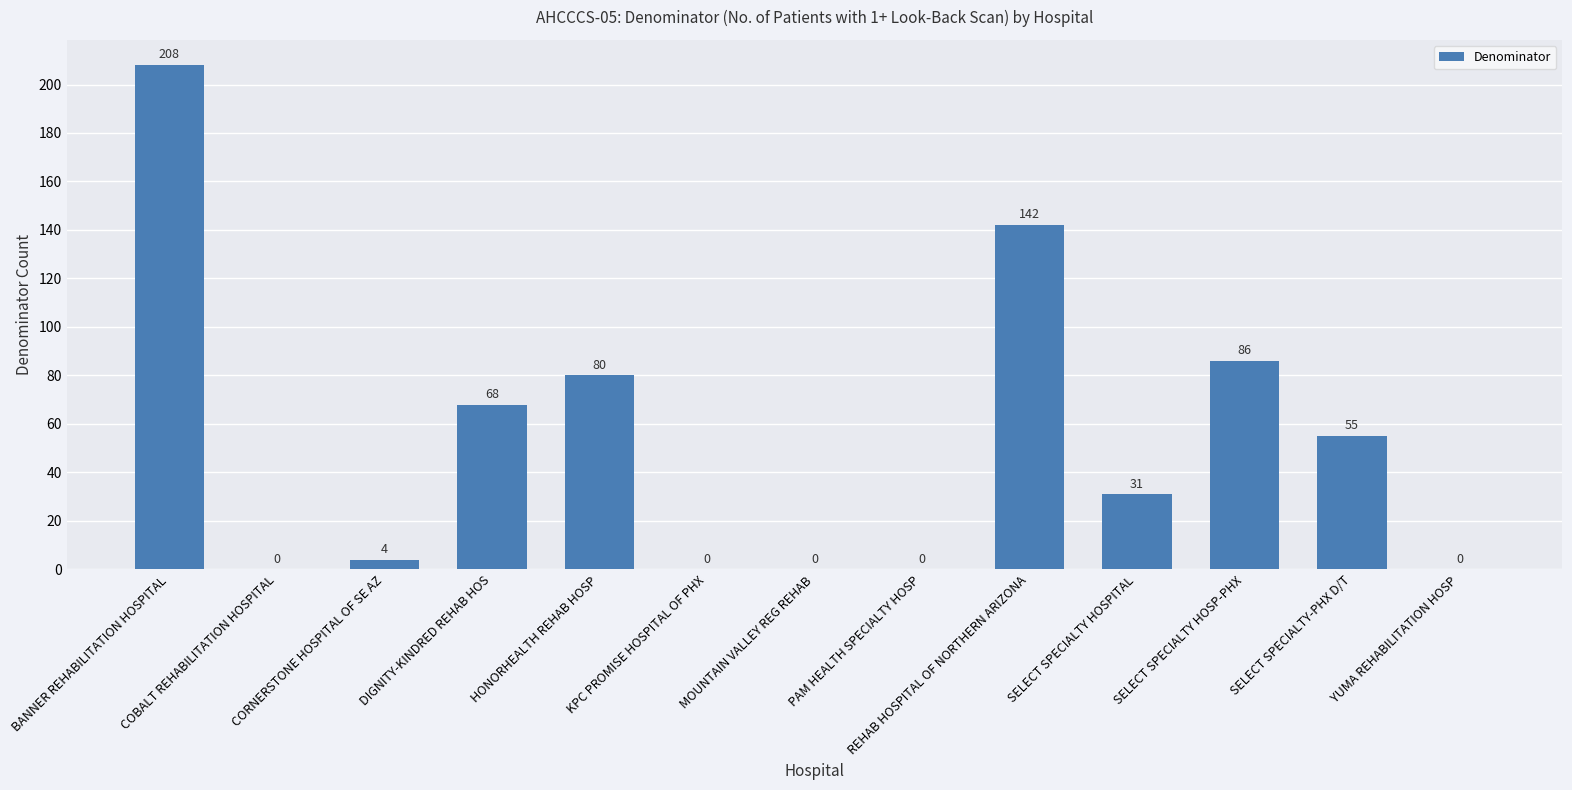

What is the maximum value shown in the chart?

208